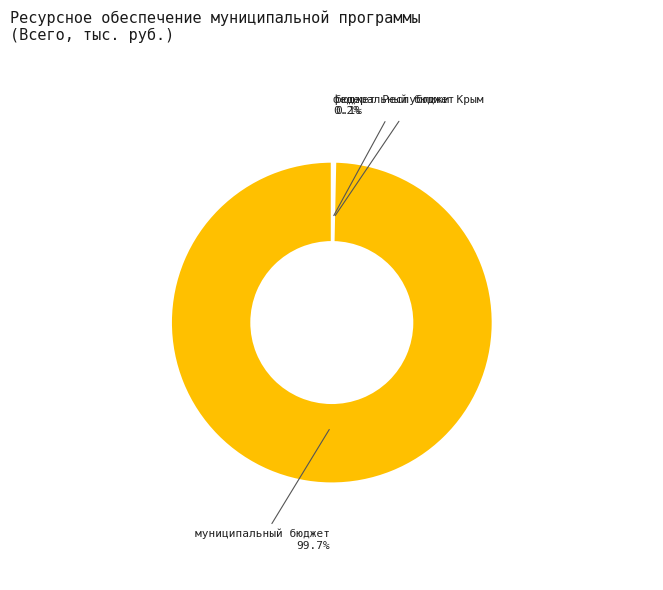

Does any single category account for the majority?

Yes